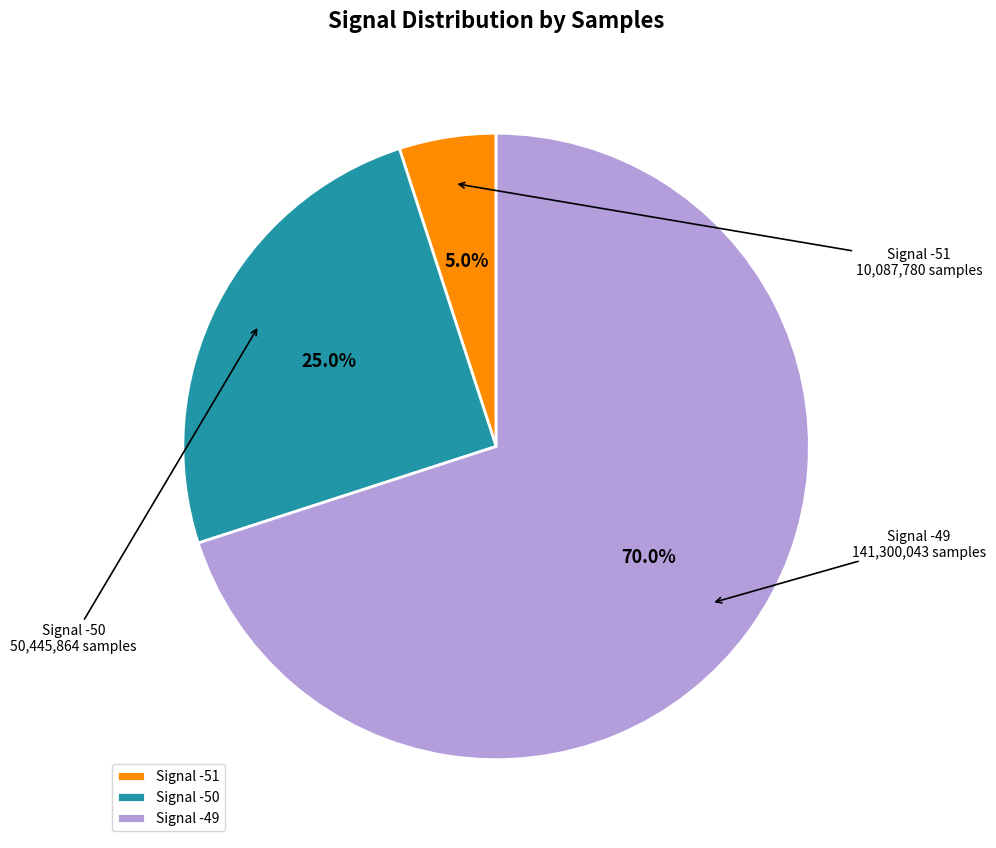

Which slice is the smallest?

Signal -51